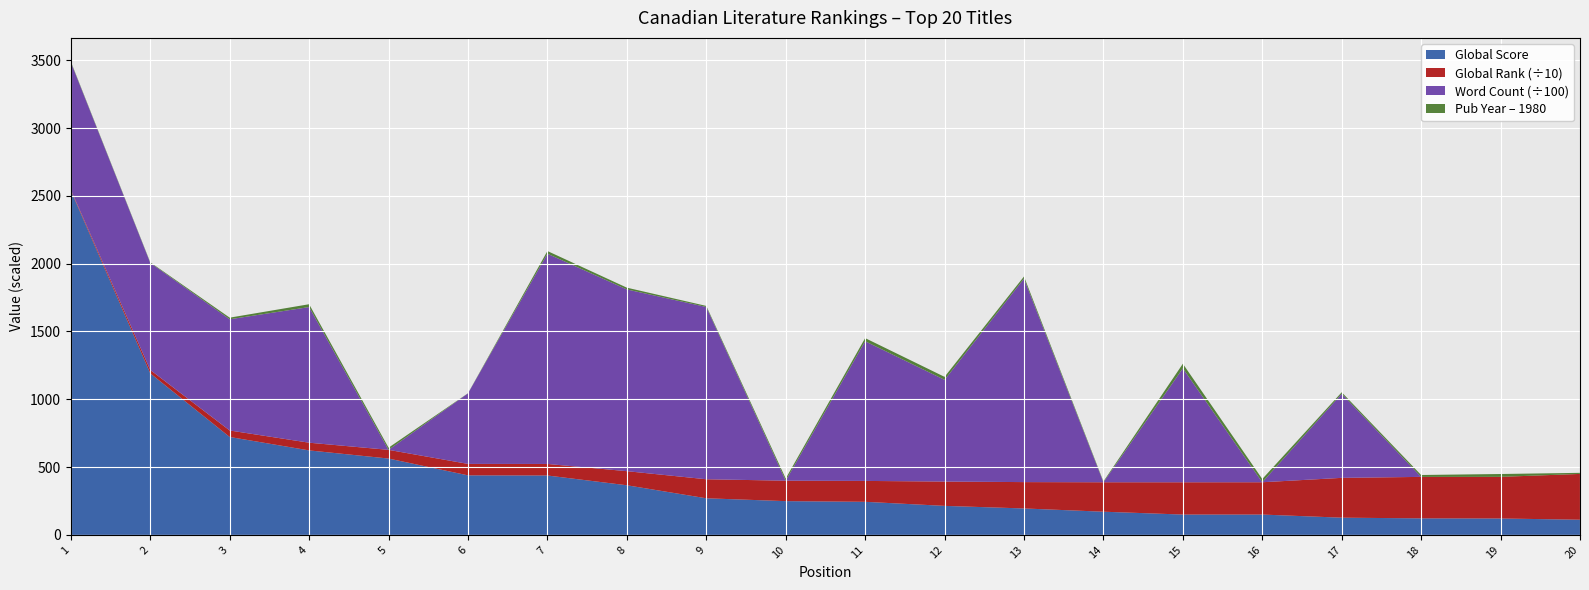

Reading right to left, transcribe all the data shown in this chart.

Global Score: 112	121	122	127	150	150	171	195	214	244	249	270	366	438	439	563	623	722	1191	2538
Global Rank: 3376	3070	3057	2936	2382	2380	2171	1943	1793	1540	1507	1403	1039	851	845	641	568	478	252	70
Word Count: 0	0	0	62000	0	84000	0	150000	75000	103000	0	127000	134000	155000	52000	0	100000	82000	78973	94000
Published Date: 1988	2001	1994	1991	2004	2014	1986	1996	2002	2003	1996	1988	1993	2000	1981	1996	2001	1992	1984	1985